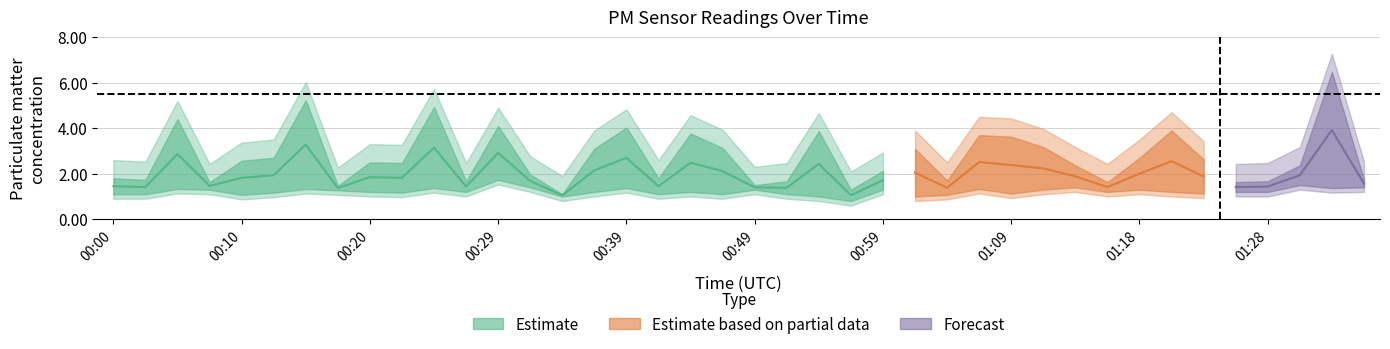

What is the greatest value displayed?

6.5